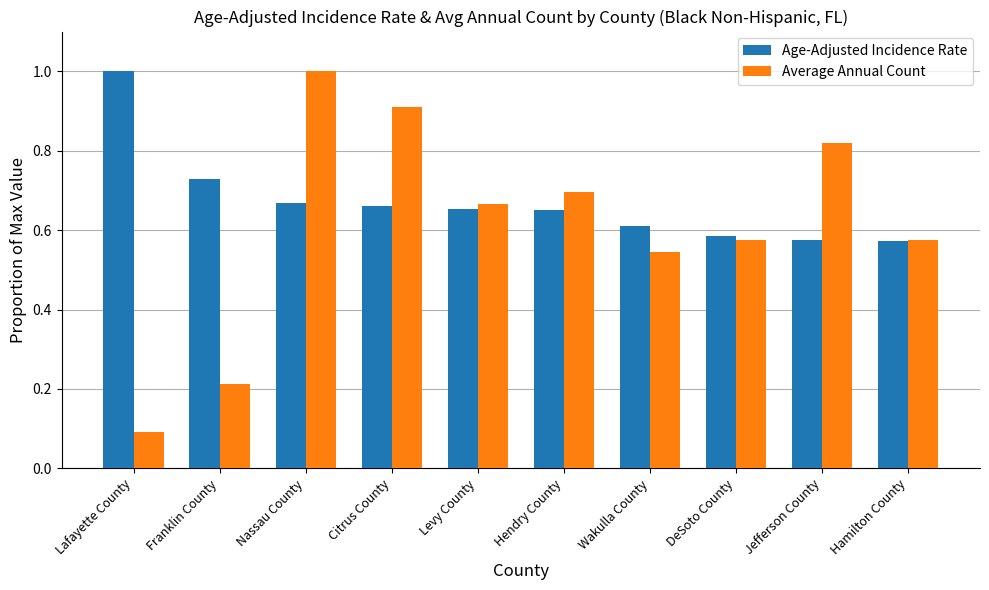

What is the sum of the Average Annual Count values at Hendry County and Nassau County?

1.7